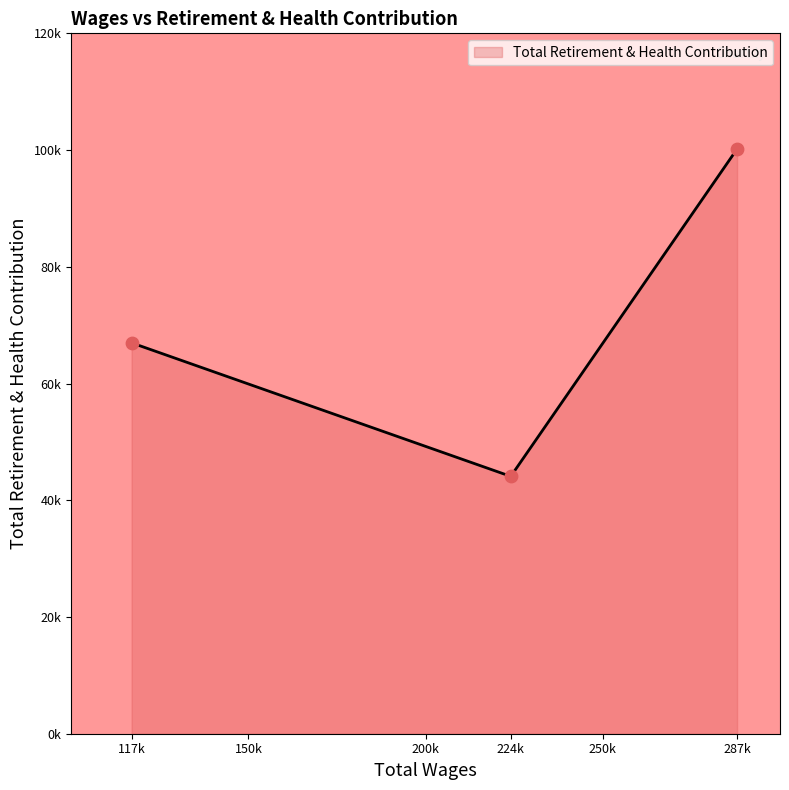

What is the ratio of the value at 117050.0 to the value at 287882.0?

0.7